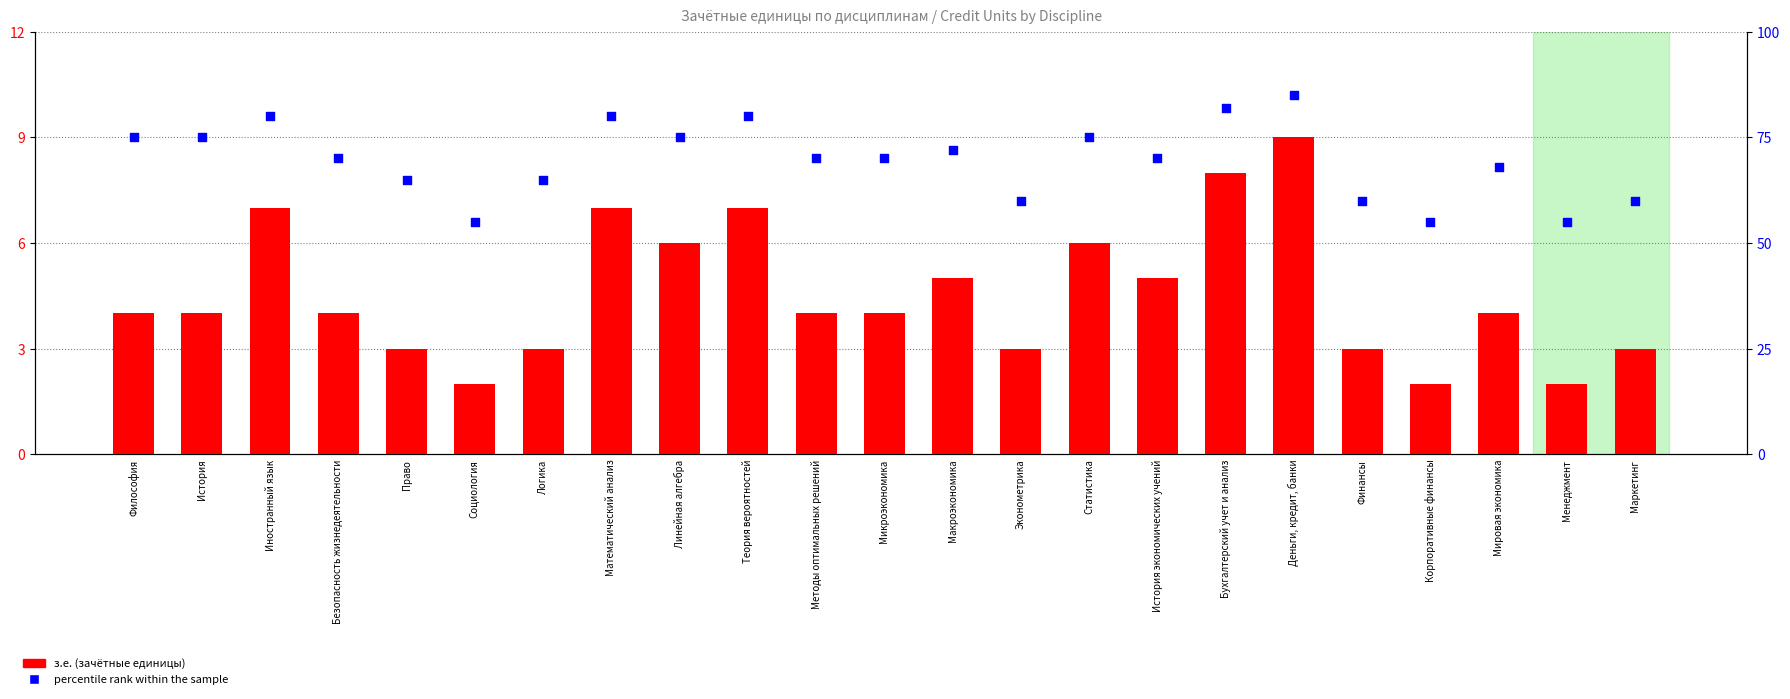

At how many categories does at least one series exceed 17?

23